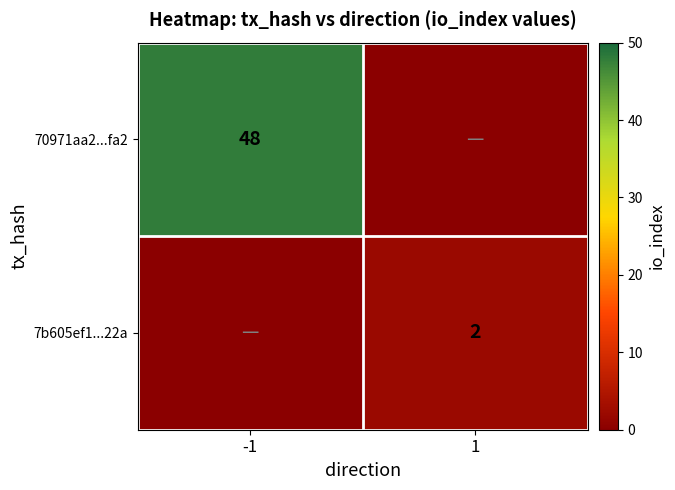

How many data points does each series have?

2